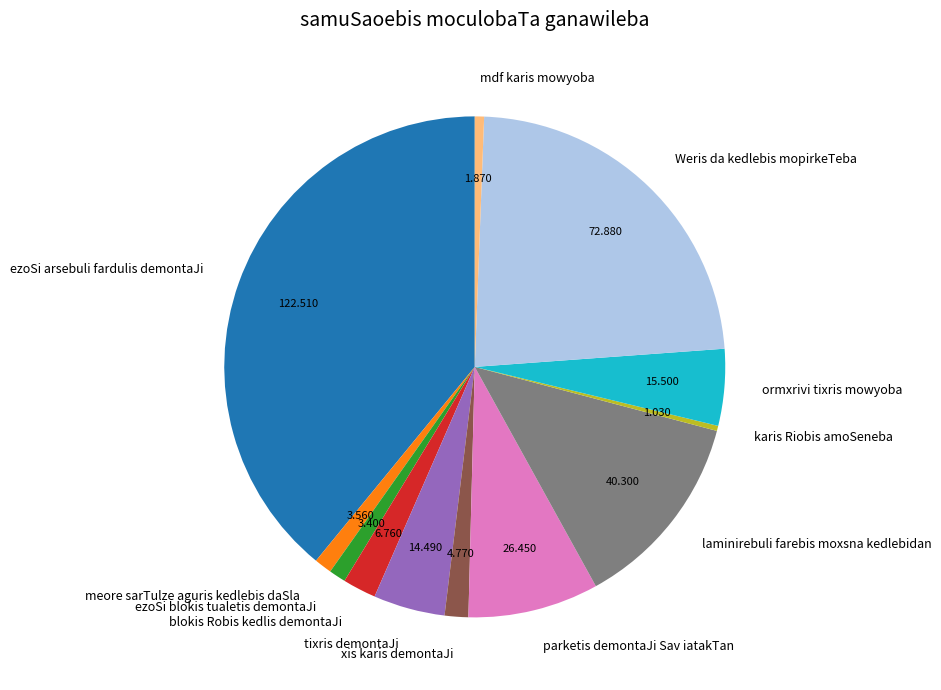

True or false: ormxrivi tixris mowyoba accounts for 5% of the total.

True